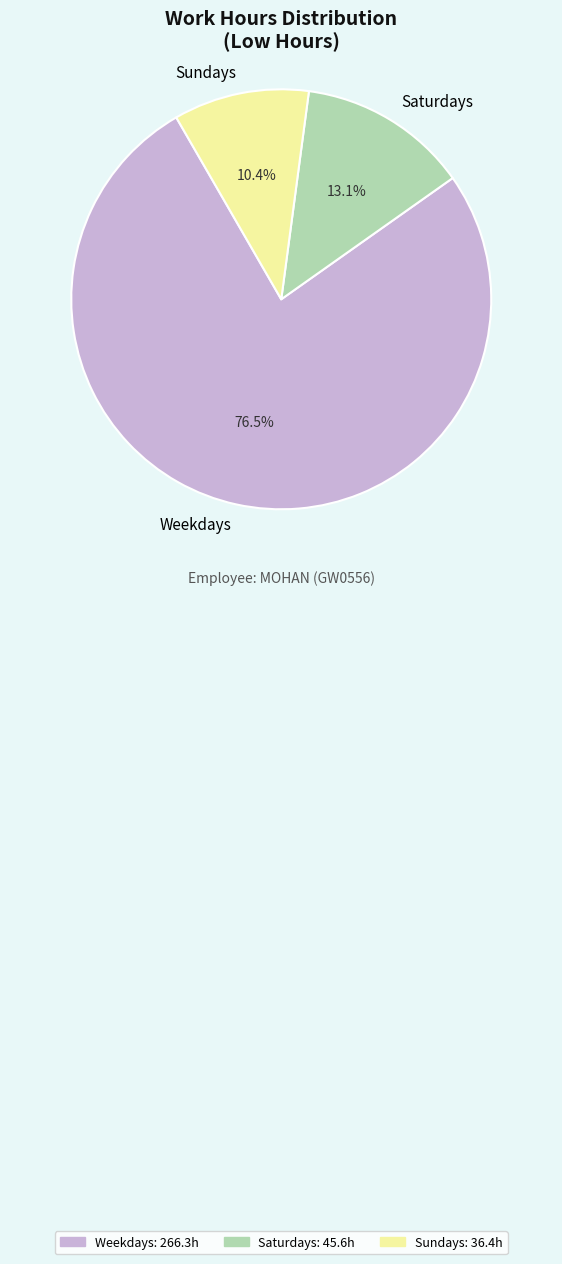

Rank the categories by value from lowest to highest.

Sundays, Saturdays, Weekdays